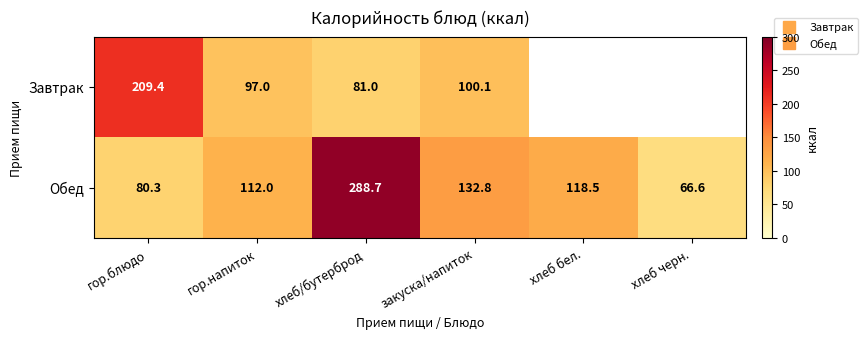

Which category has the lowest value in the Завтрак series?

хлеб/бутерброд